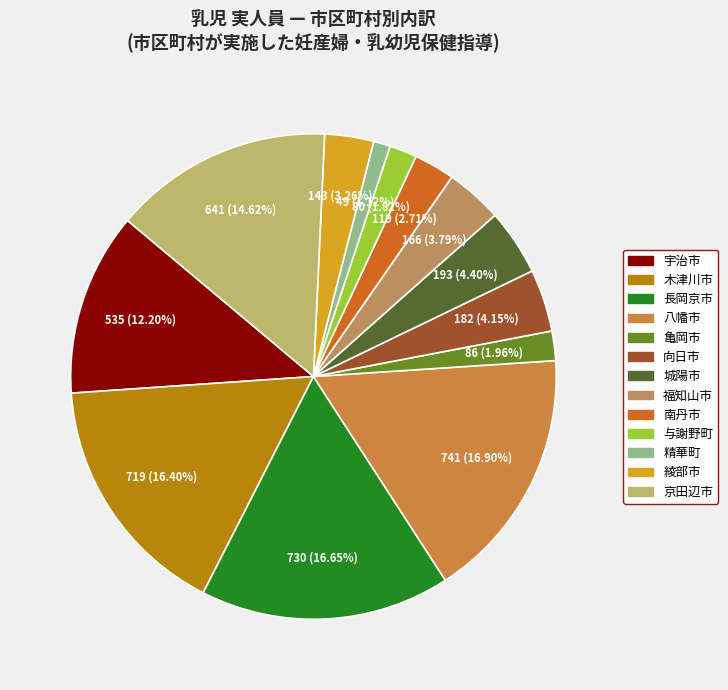

How many slices are in this pie chart?

13